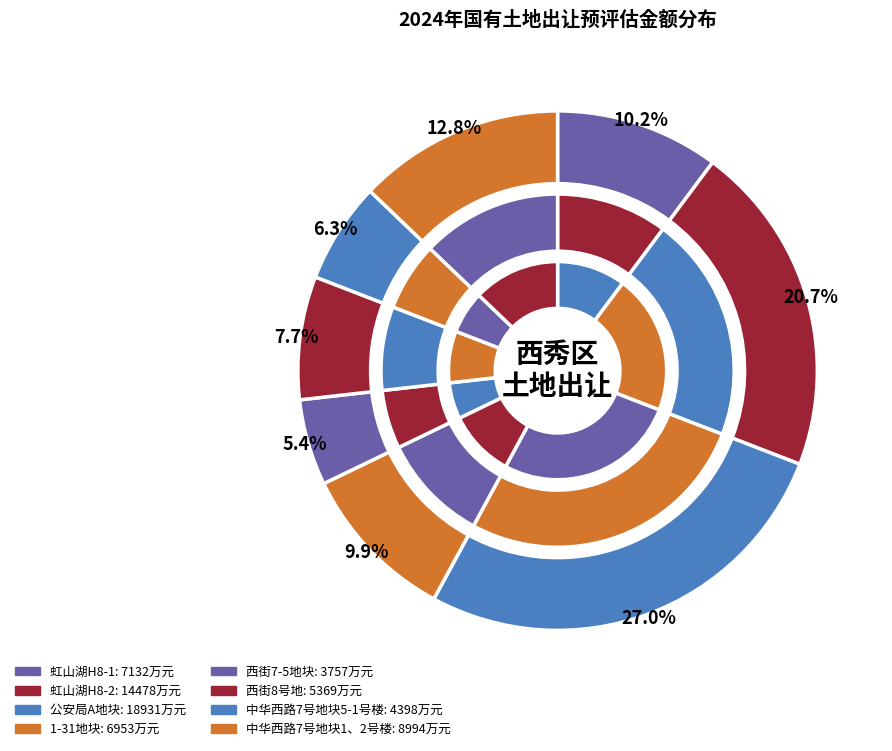

Rank the categories by value from highest to lowest.

公安局A地块, 虹山湖H8-2, 中华西路7号地块1、2号楼, 虹山湖H8-1, 1-31地块, 西街8号地, 中华西路7号地块5-1号楼, 西街7-5地块